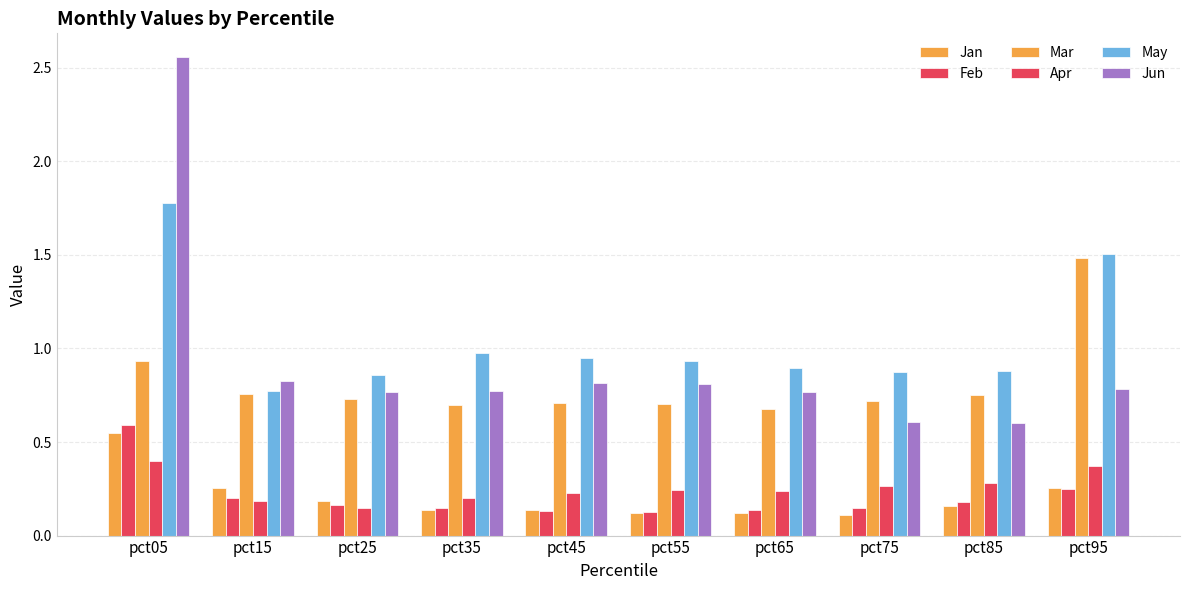

How many bars are there in total?

60